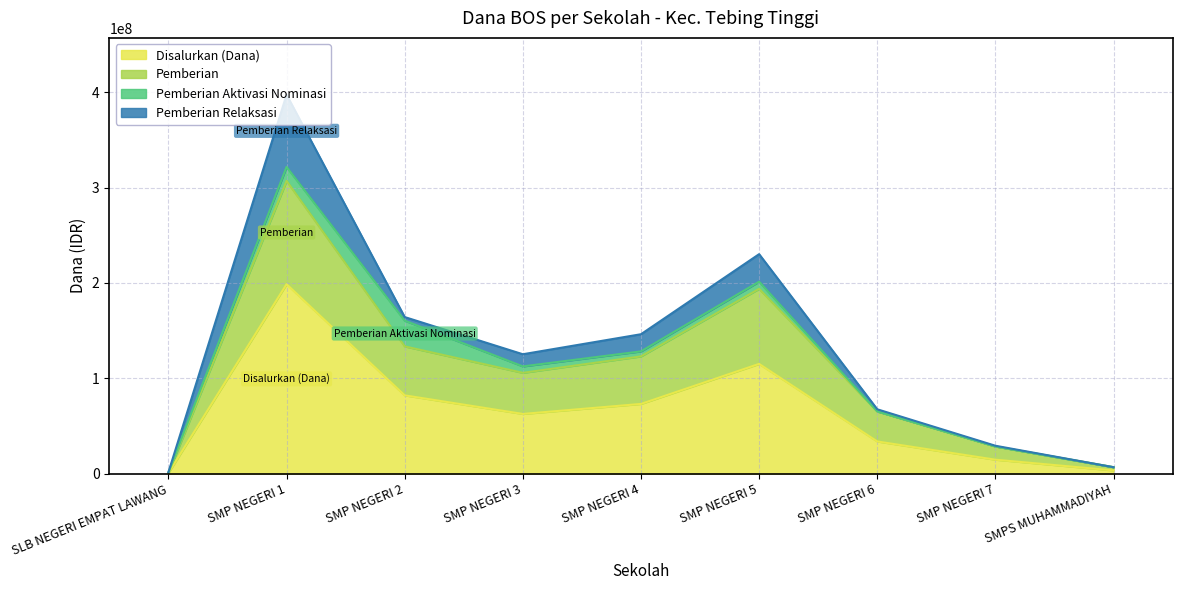

At which category is the sum across all series the highest?

SMP NEGERI 1